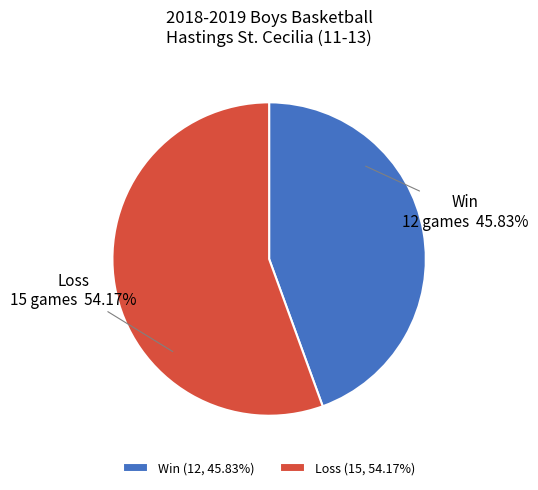

Which category accounts for the majority?

L